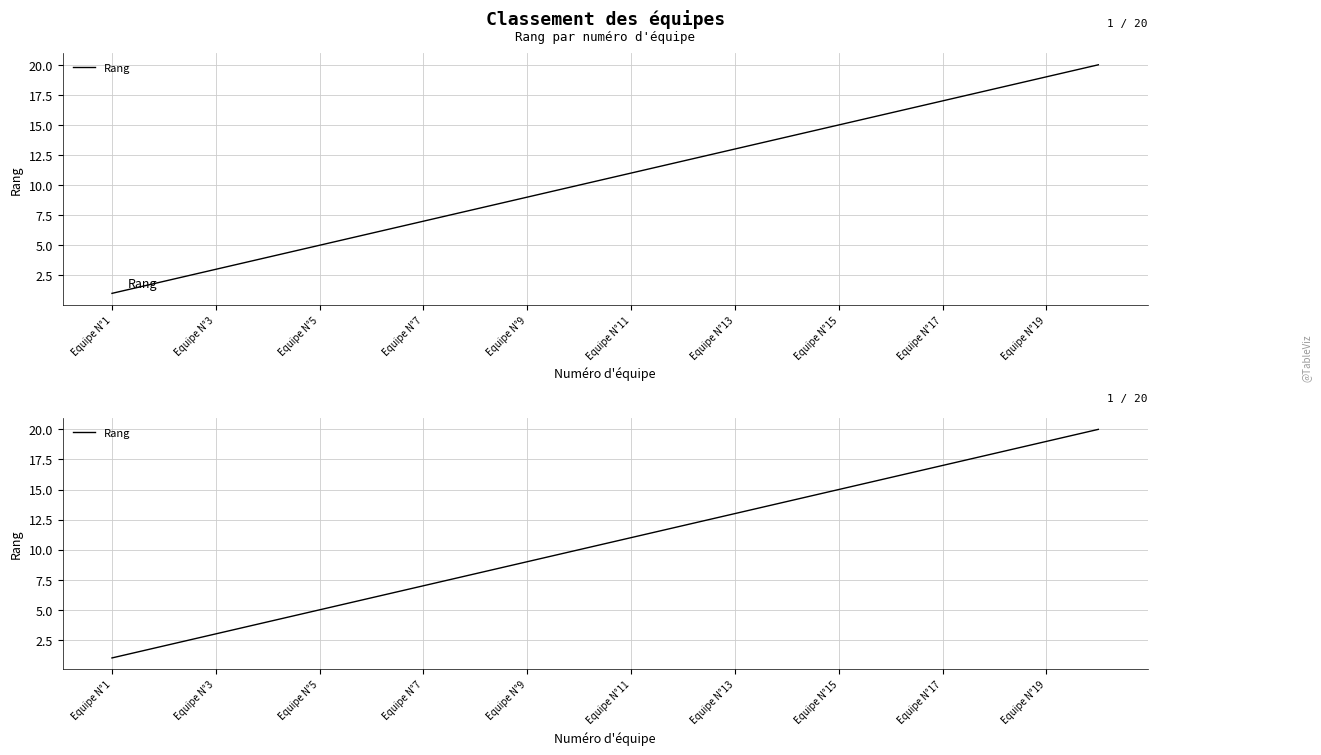

Reading right to left, what are all the values shown in this chart?

20	19	18	17	16	15	14	13	12	11	10	9	8	7	6	5	4	3	2	1